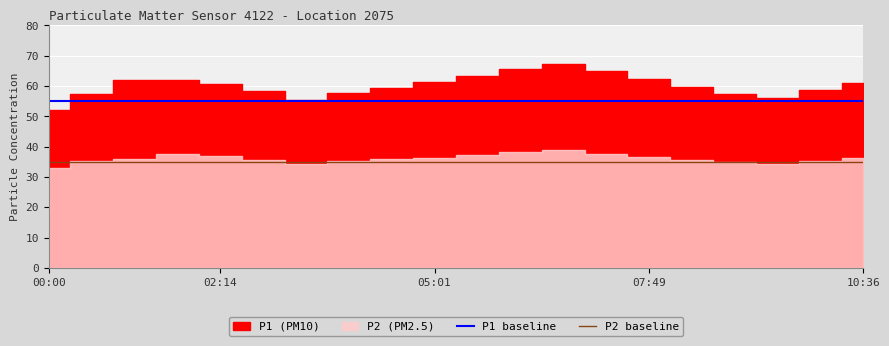

True or false: P2 baseline and P1 baseline cross at least once.

False